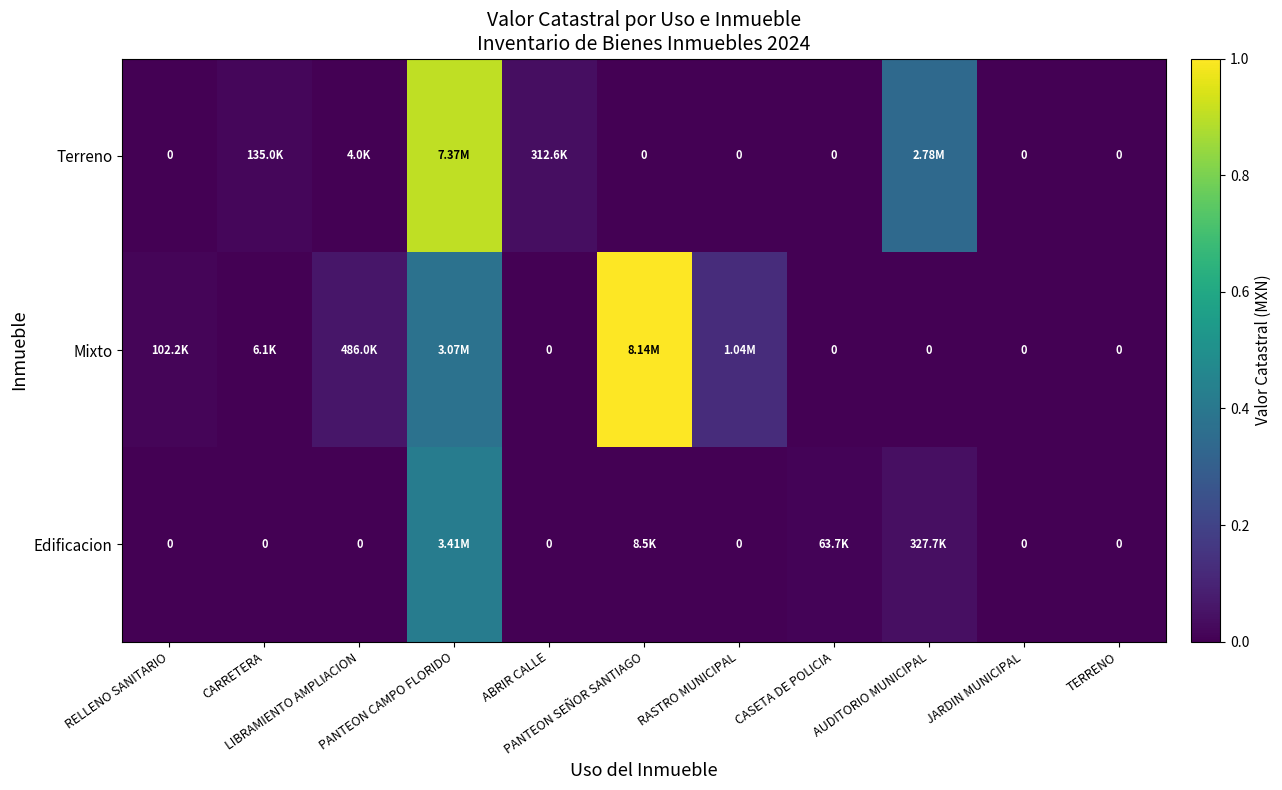

At which label is Terreno closest to 0?

RELLENO SANITARIO